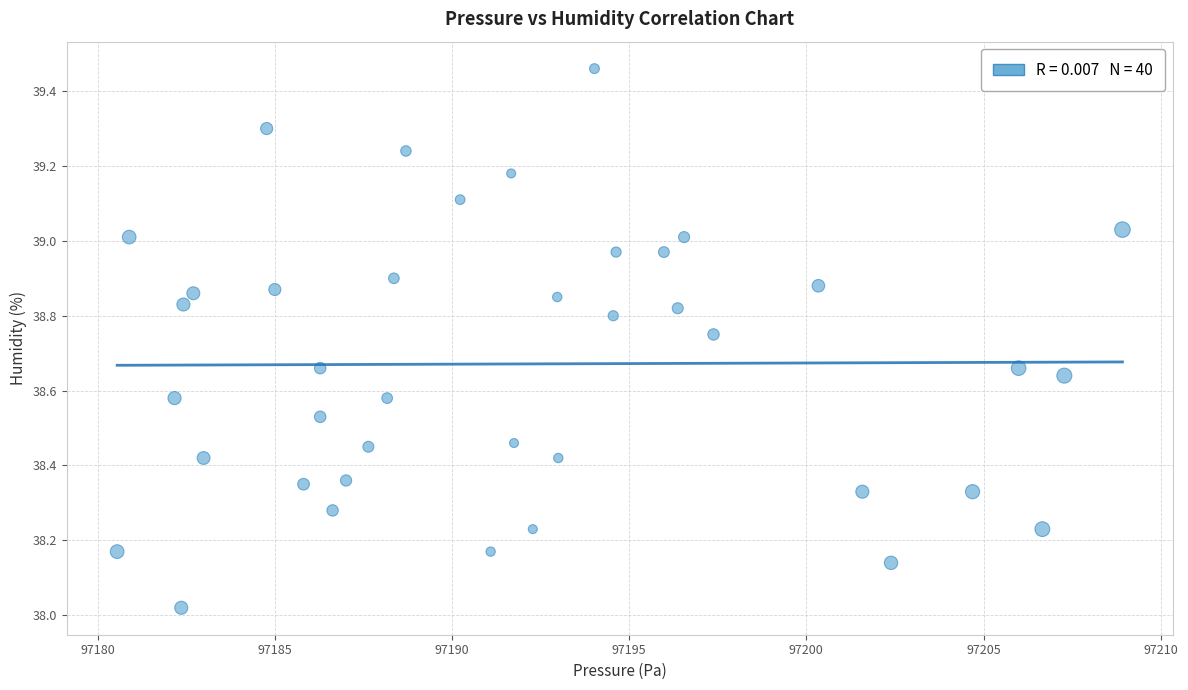

What is the range of Y values (max minus min)?

1.4